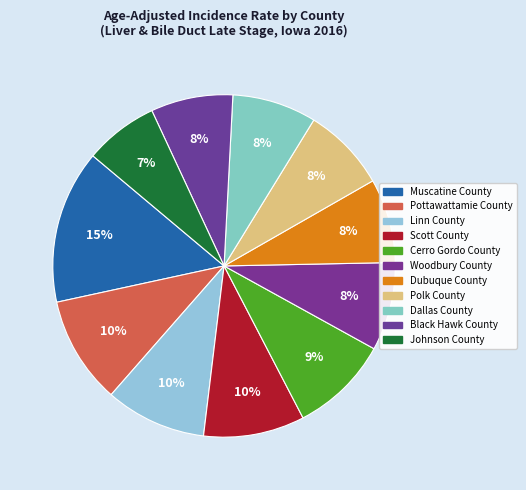

Is there any slice that represents more than half of the pie?

No